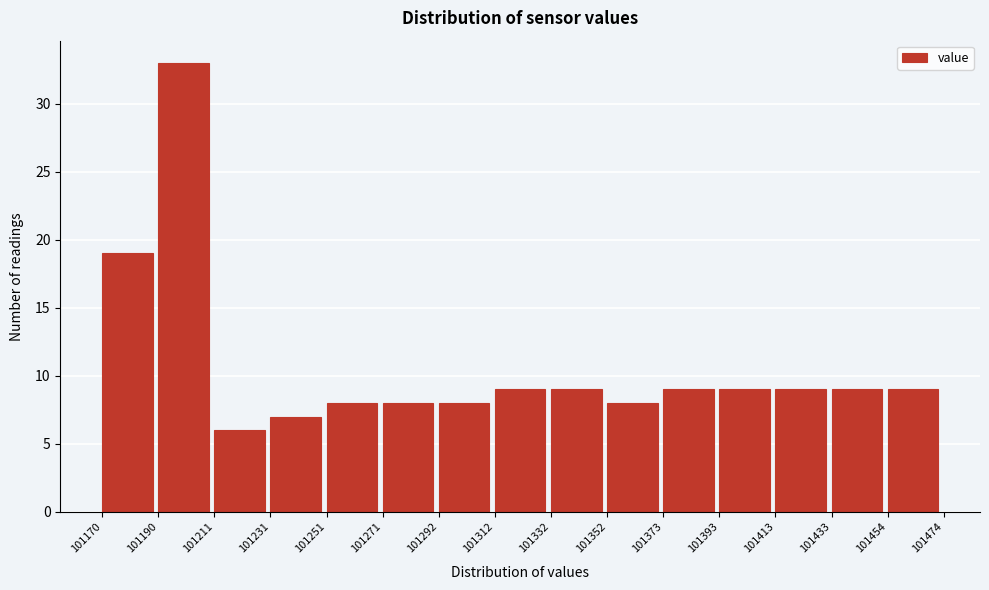

Which range on the x-axis has the tallest bar?

101190 to 101211